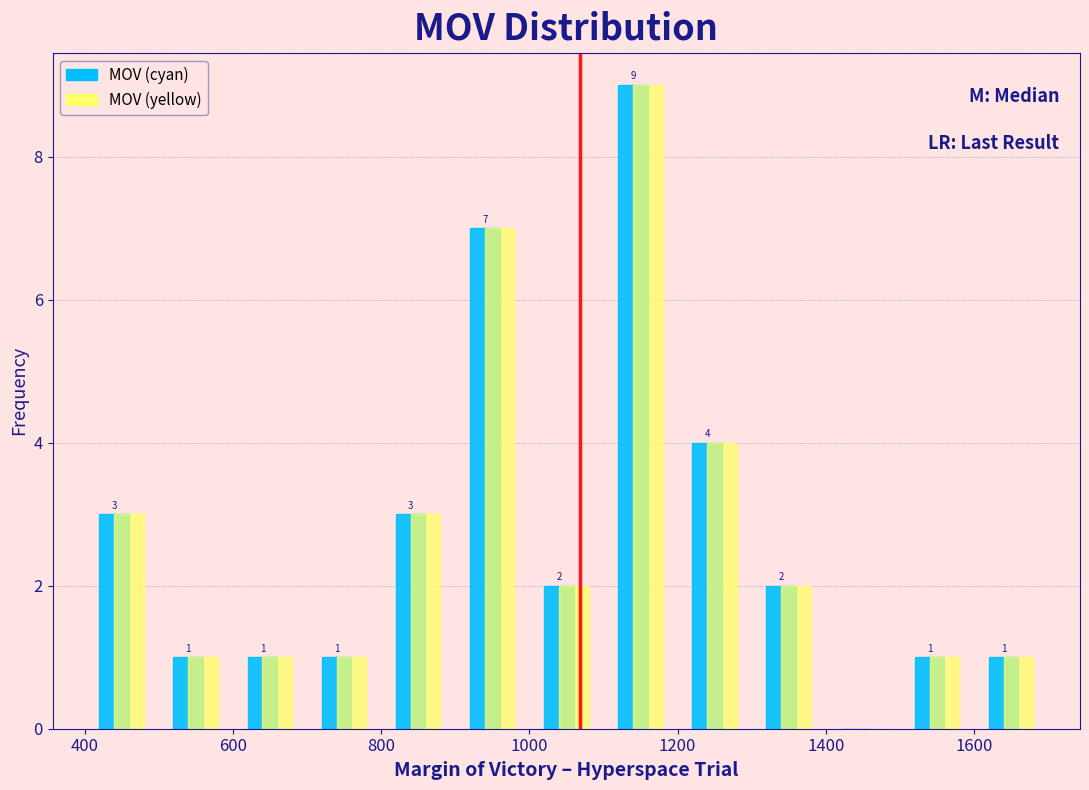

In the MOV (cyan) series, which range on the x-axis has the tallest bar?

1100 to 1200